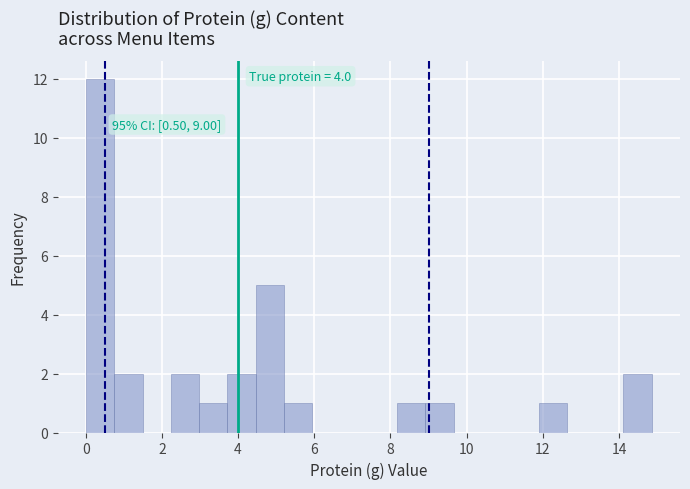

Read against the x-axis, roughly where is the centre of the tallest bar?

0.4